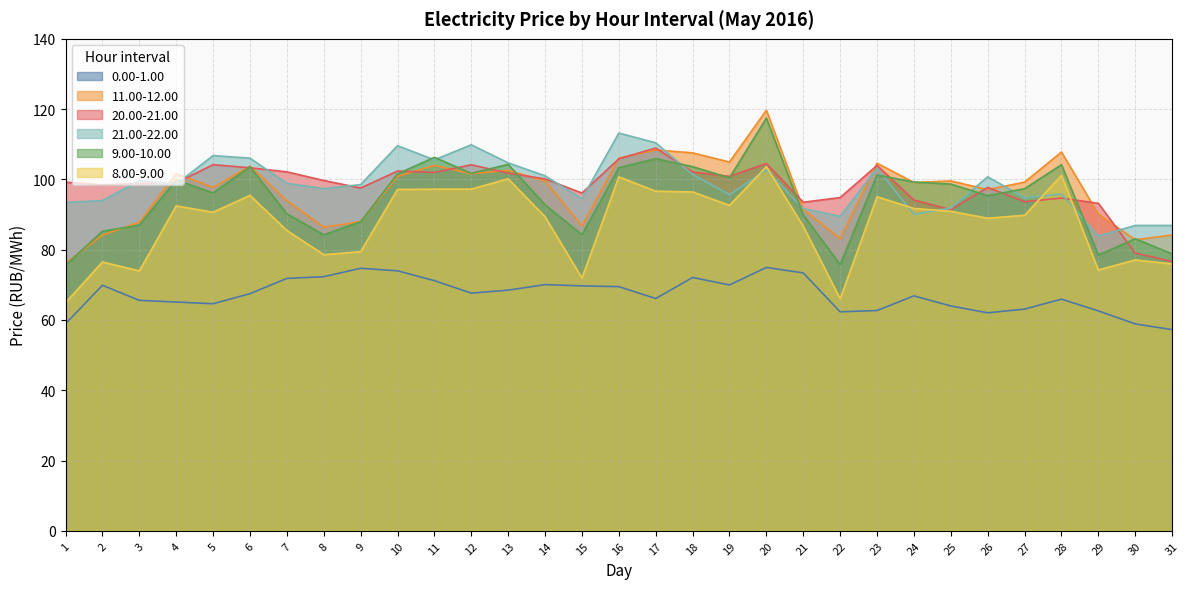

Where is 21.00-22.00 nearest to the value 98?

9